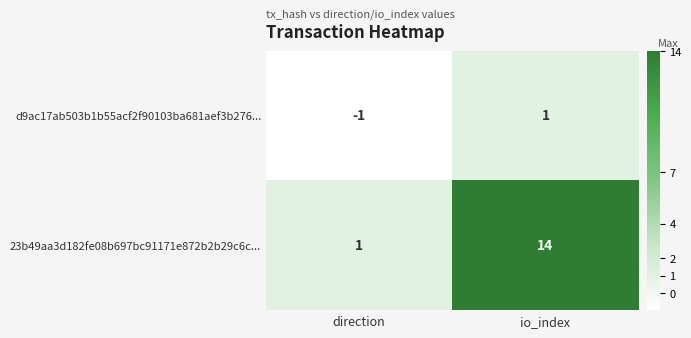

How many values in the d9ac17ab503b1b55acf2f90103ba681aef3b276... series are below 1?

1